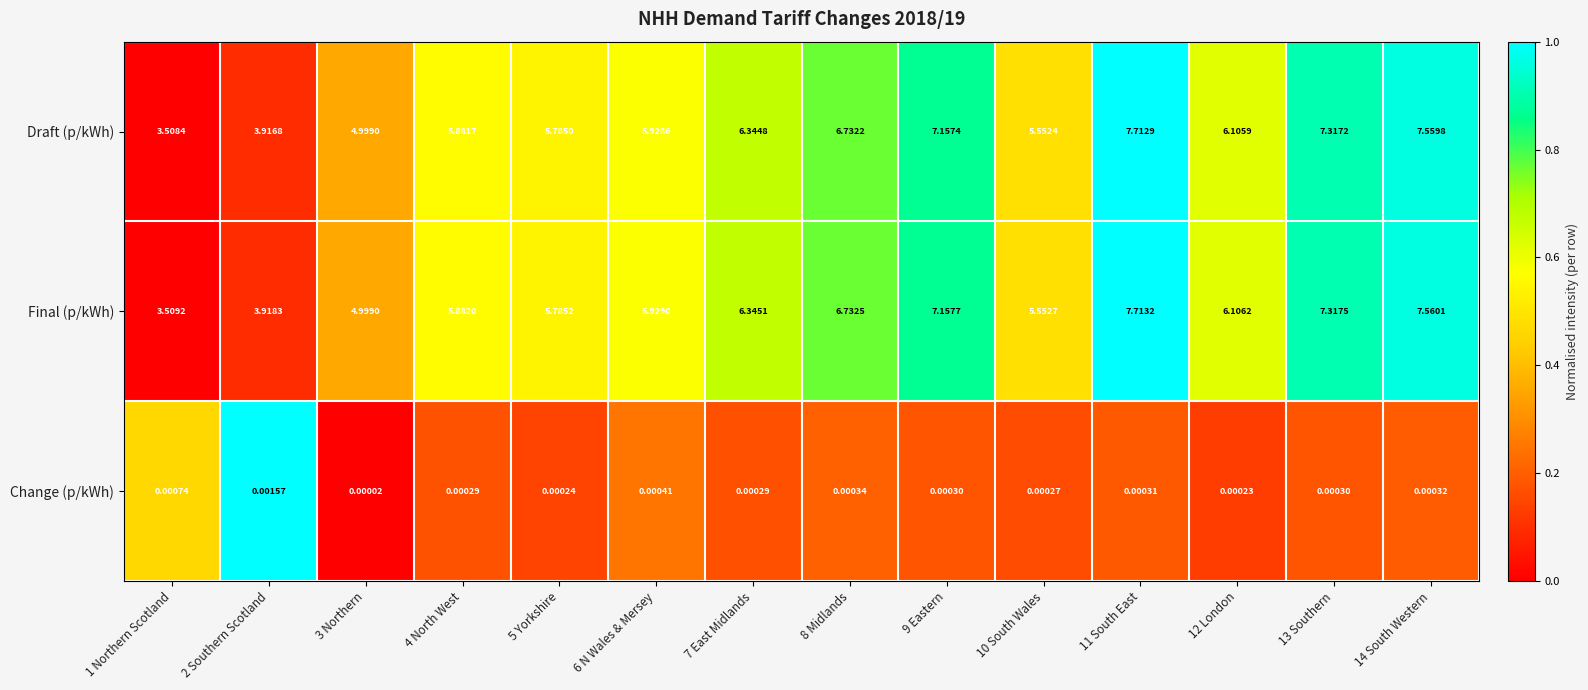

Rank the series at 11 South East from highest to lowest value.

Final (p/kWh), Draft (p/kWh), Change (p/kWh)